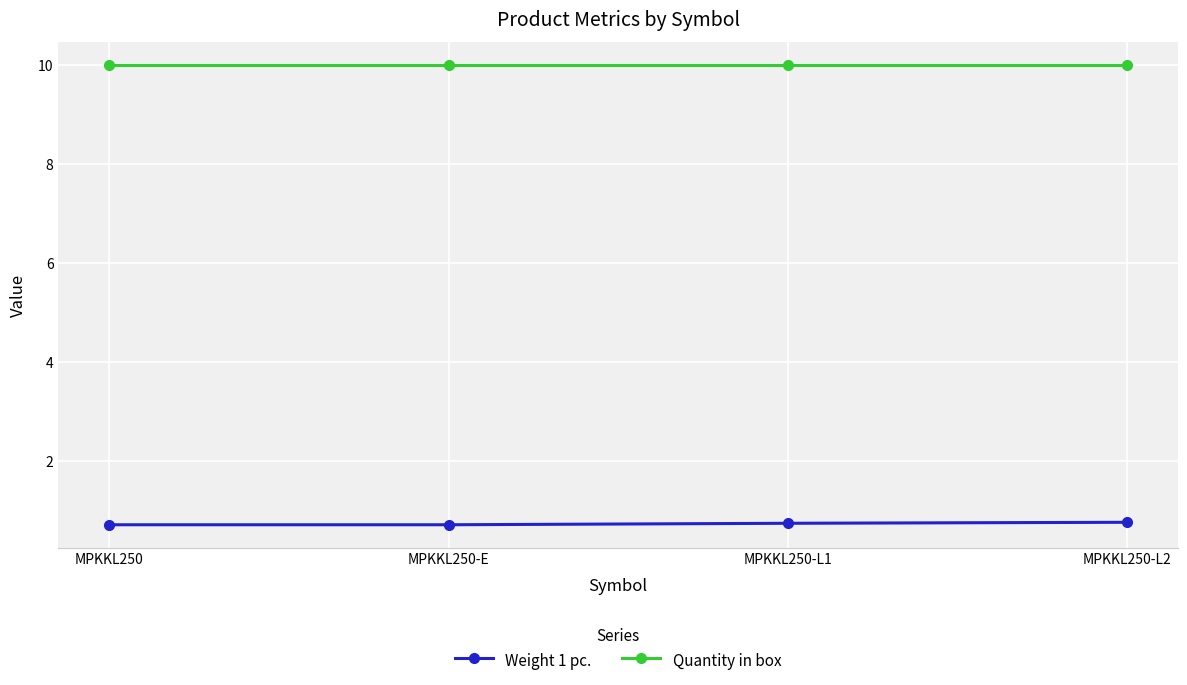

What is the sum of all Weight 1 pc. values?

2.9